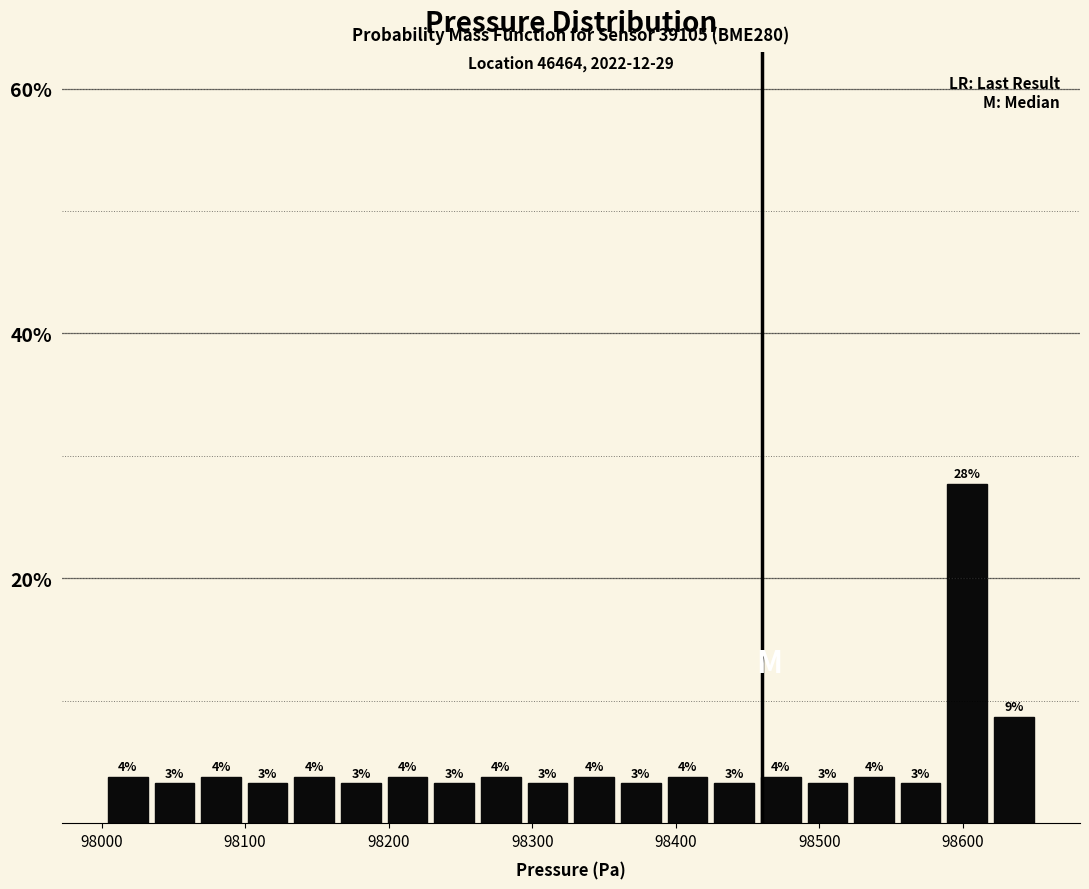

Read against the x-axis, roughly where is the centre of the tallest bar?

98600